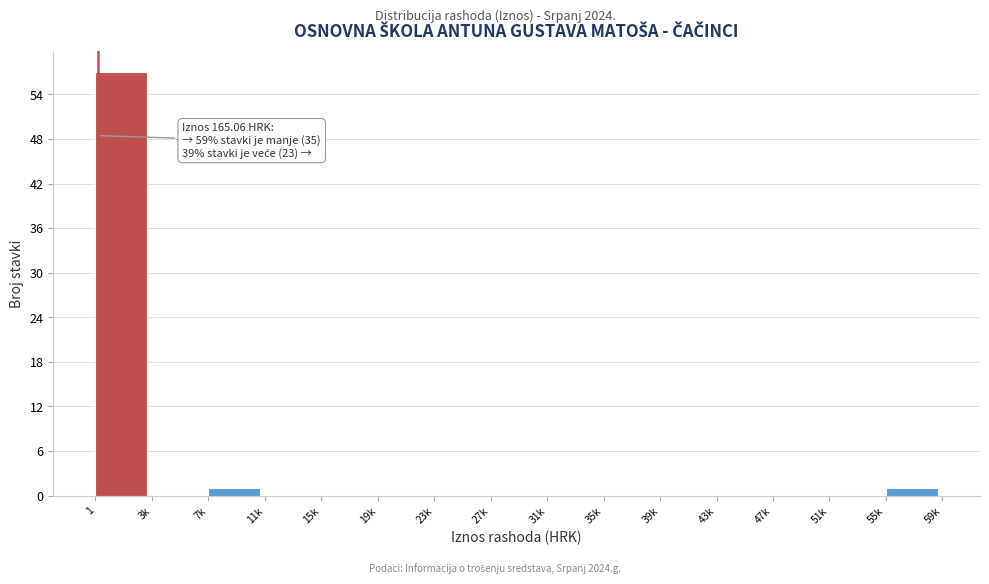

Reading left to right, extract all data points from this chart.

1=57	3k=0	7k=1	11k=0	15k=0	19k=0	23k=0	27k=0	31k=0	35k=0	39k=0	43k=0	47k=0	51k=0	55k=1